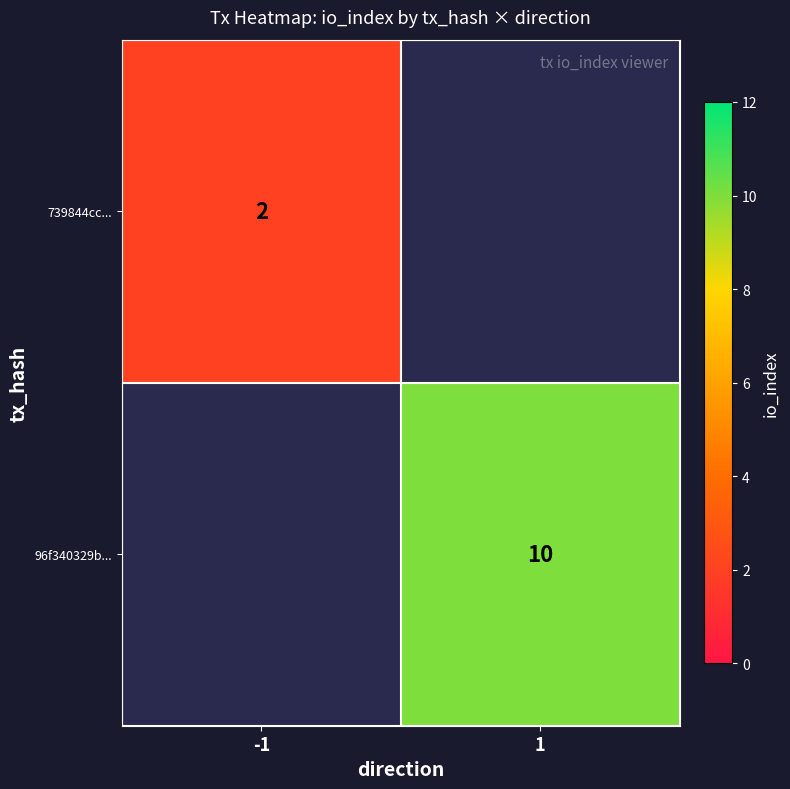

What is the minimum value shown in the chart?

2.0